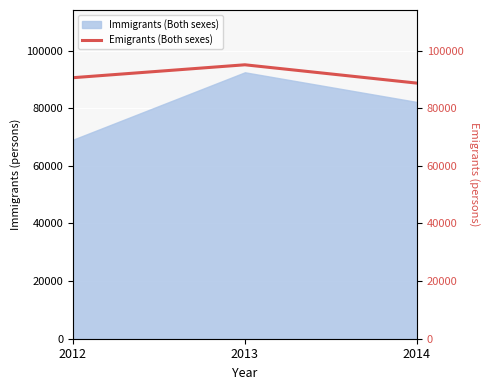

Where does the data first go above 90584?

2013